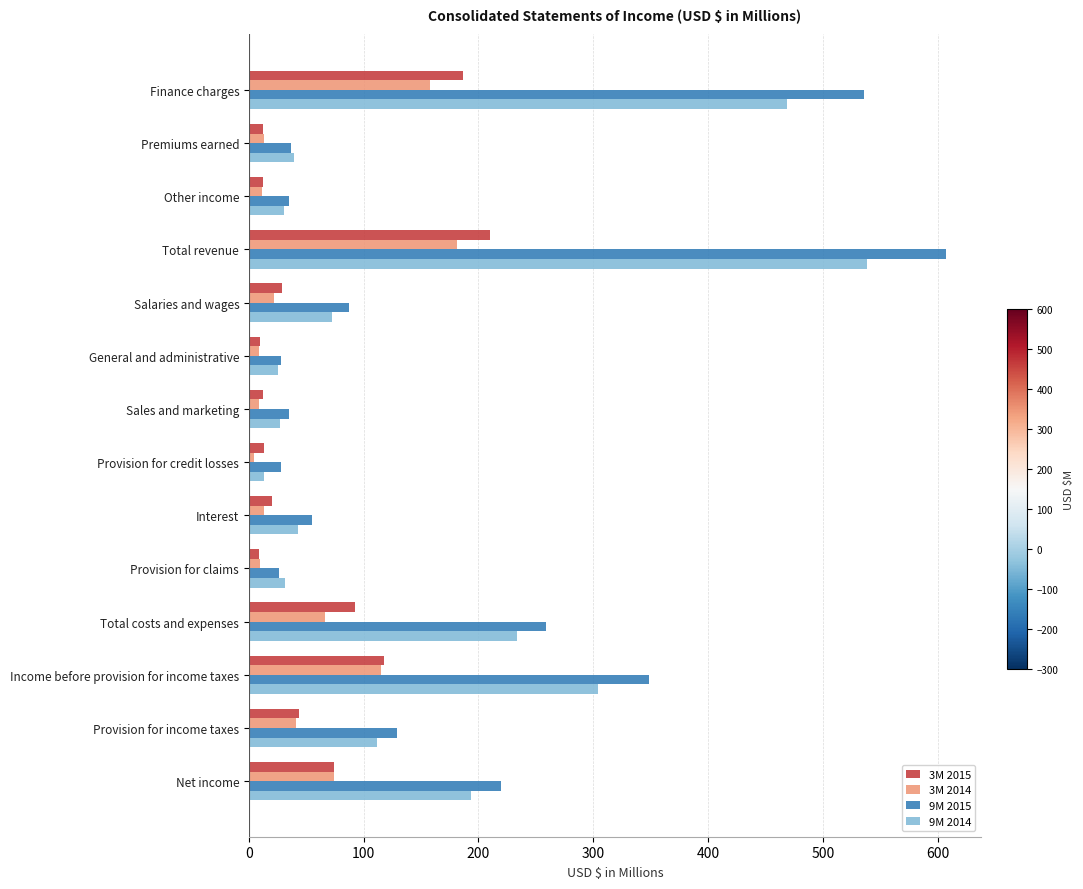

At how many categories does at least one series exceed 203?

5